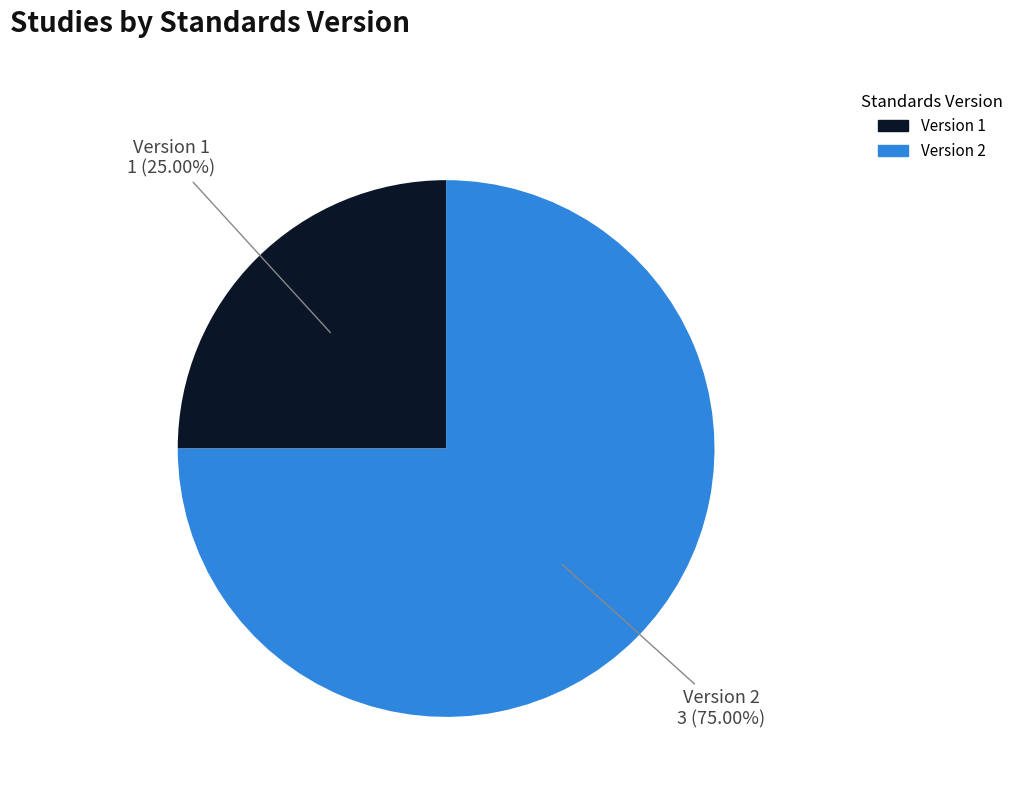

Does any single category account for the majority?

Yes